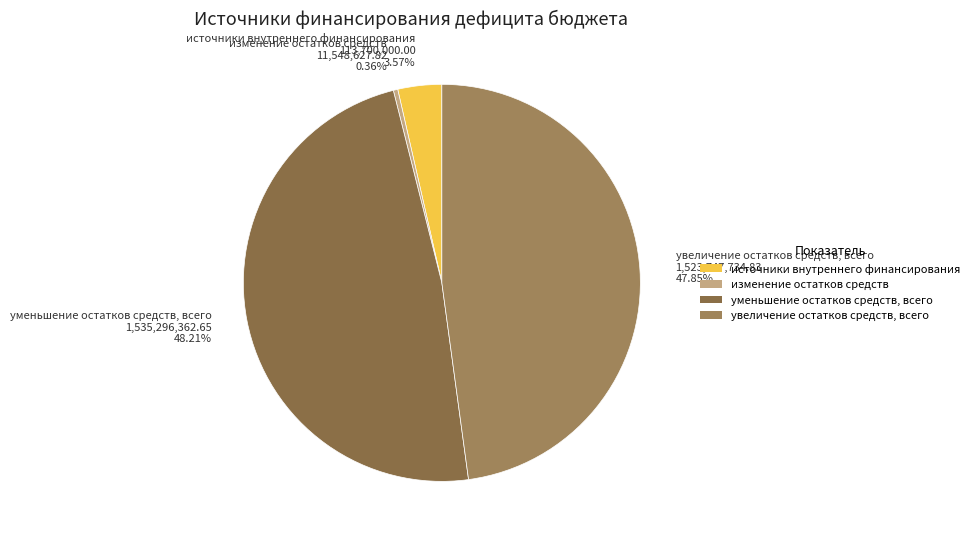

Which category has the smallest portion of the pie?

изменение остатков средств